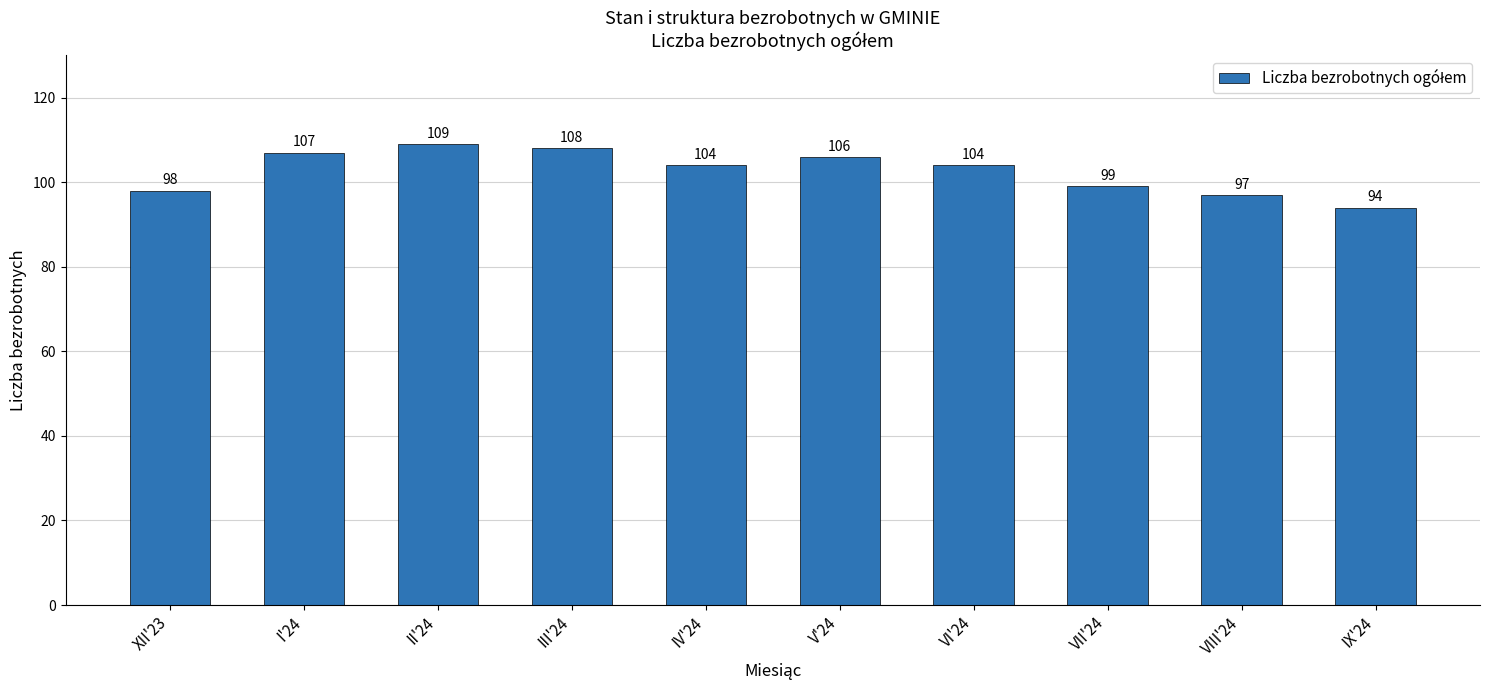

The chart shows a value of 104 at VI'24. True or false?

True